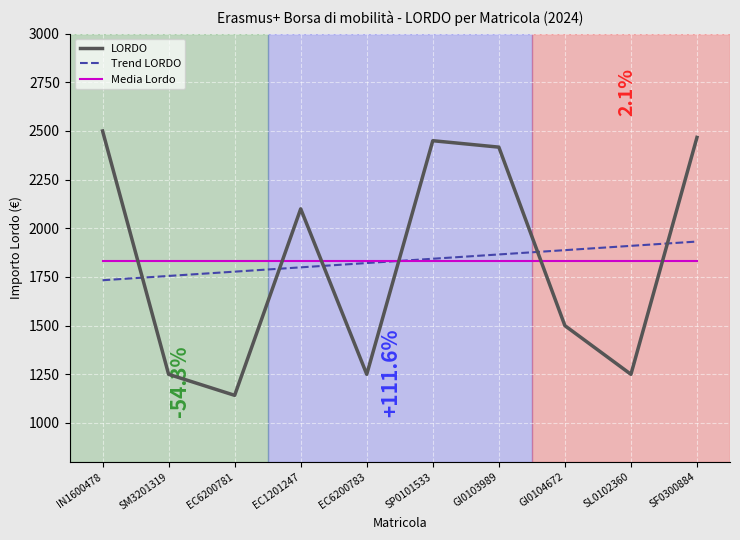

What is the difference between the second highest and second lowest values in the LORDO series?

1217.0